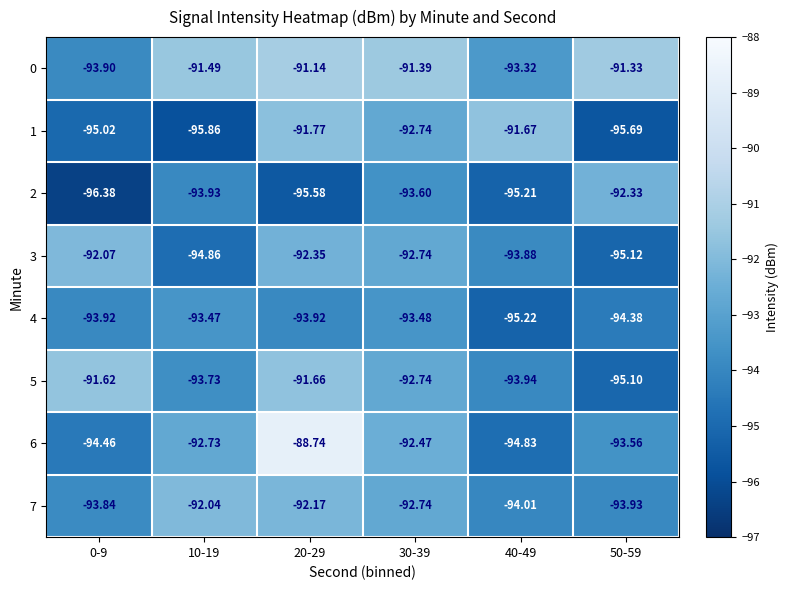

Is the value of 0 at 20-29 greater than the value of 5 at 30-39?

Yes